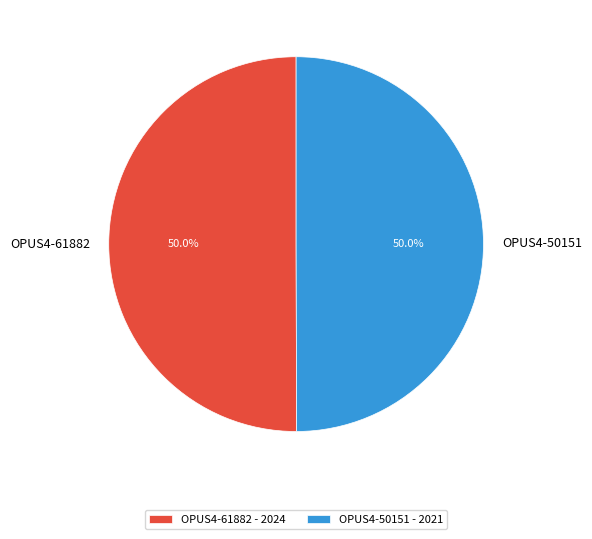

Combined, what portion of the pie is OPUS4-50151 - 2021 and OPUS4-61882 - 2024?

100.0%